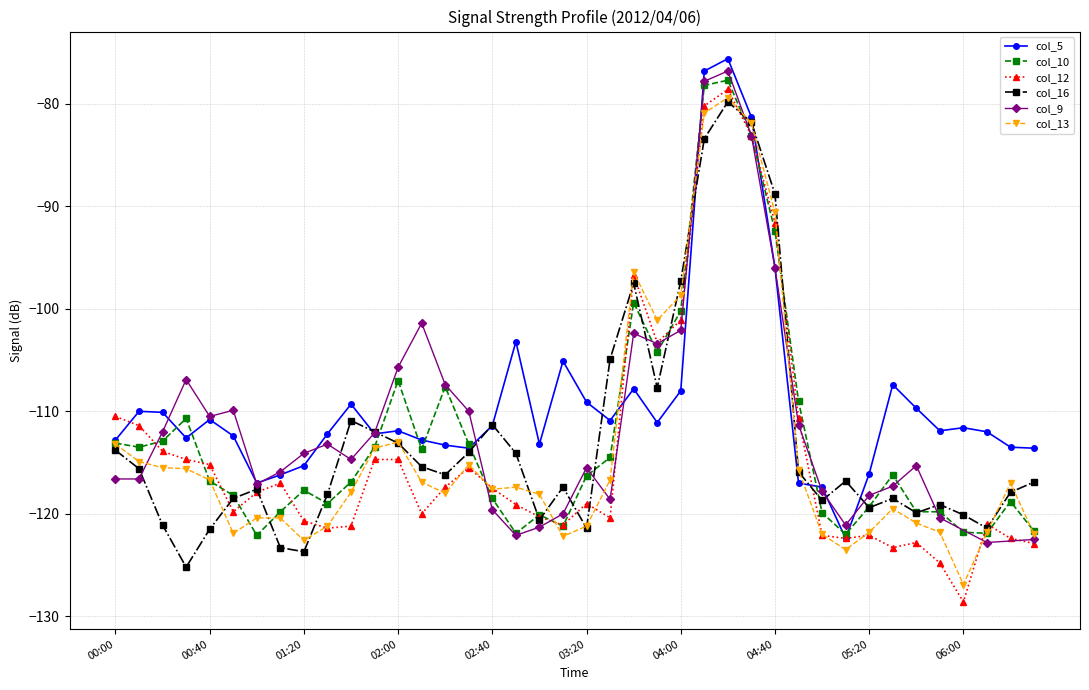

Is this an area chart (filled region under the line)?

No